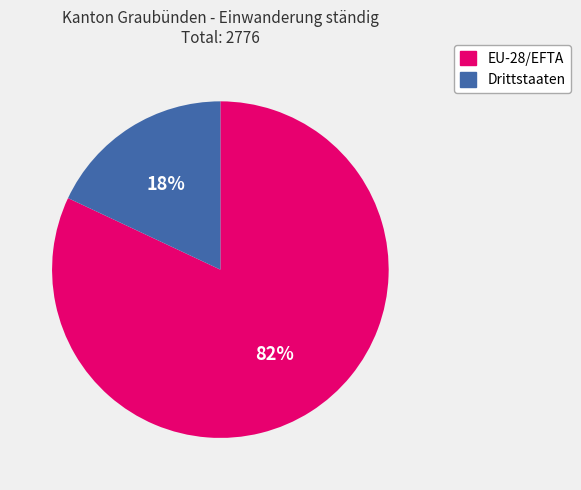

Which has a higher value, EU-28/EFTA or Drittstaaten?

EU-28/EFTA